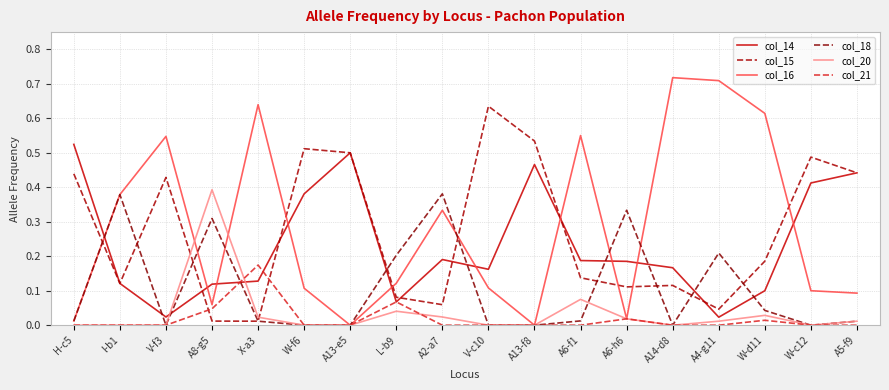

Which series has the largest total across all categories?

col_16